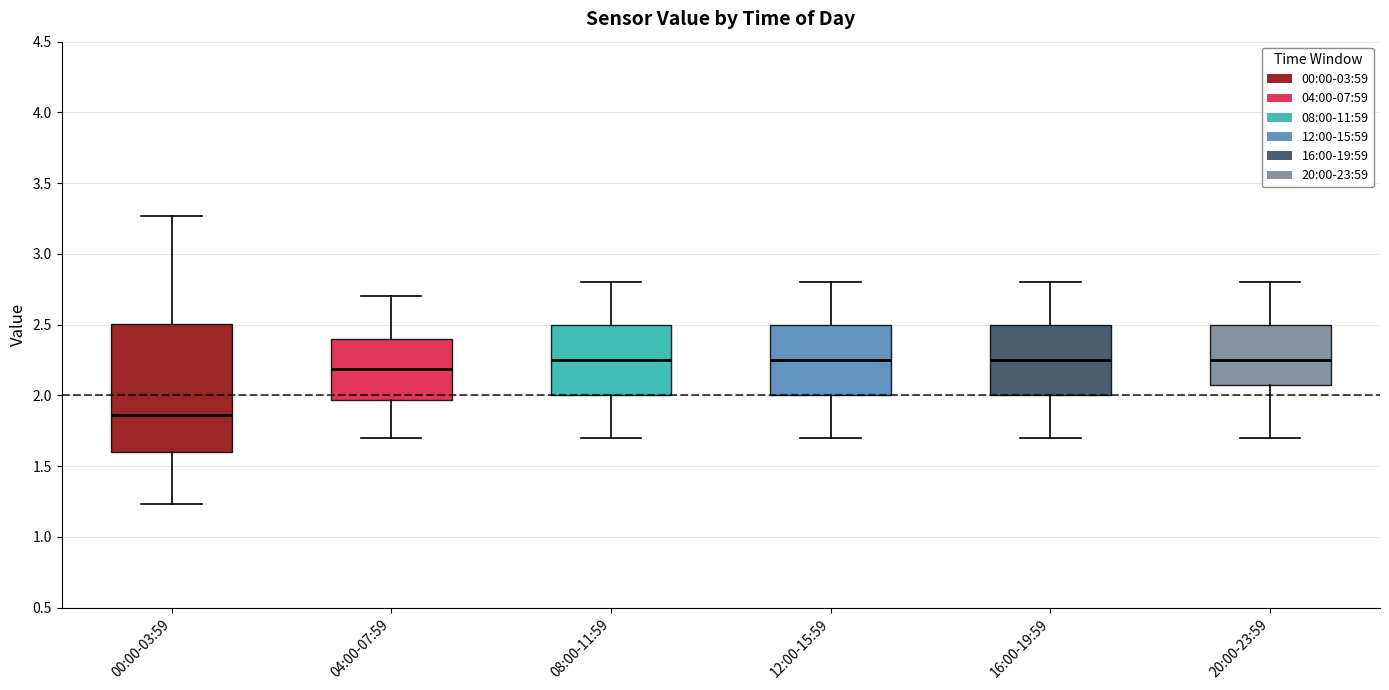

Which box has the lowest median line?

00:00-03:59